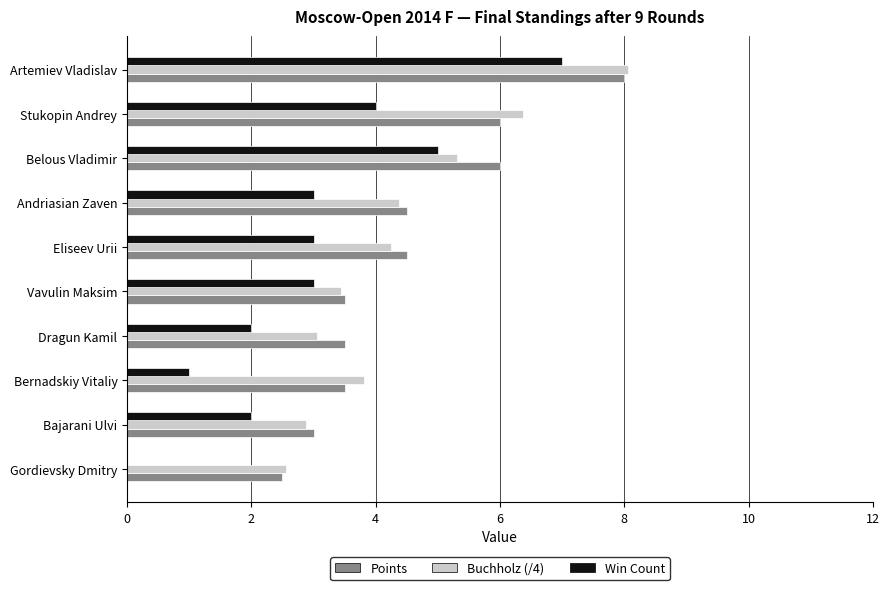

How many values in the Buchholz (/4) series exceed 4?

5